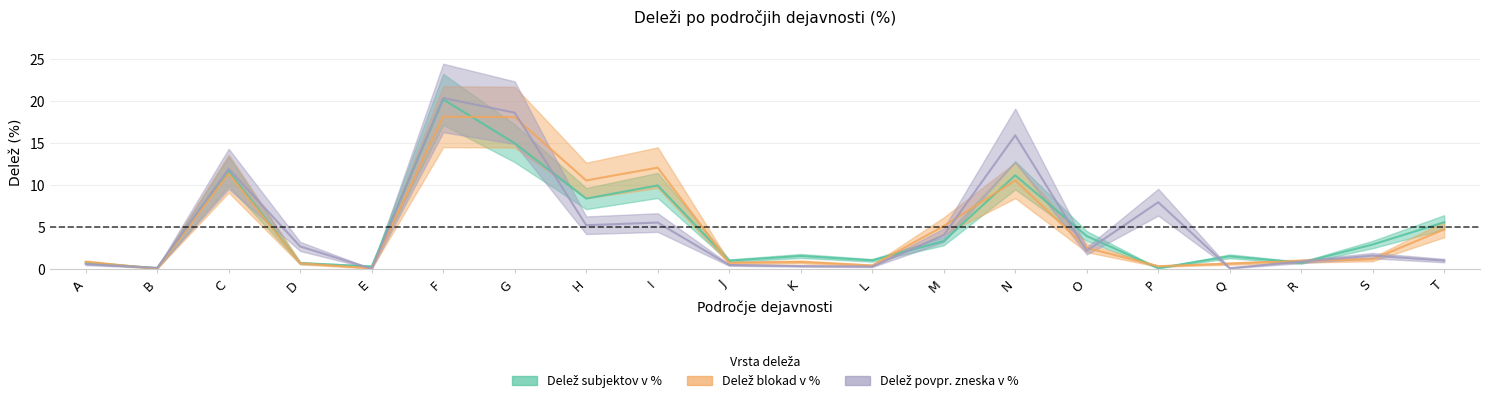

How many intersections are there between Delež subjektov v % and Delež povpr. zneska v %?

10